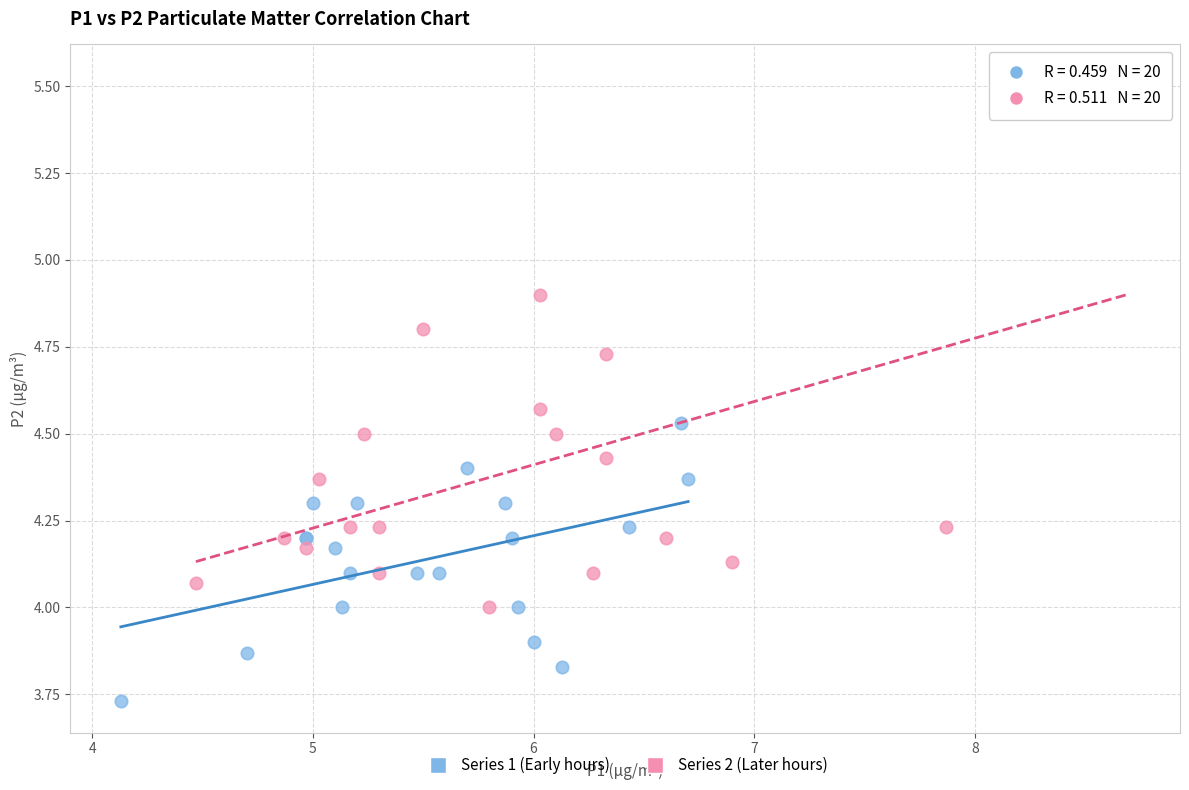

Which series has the largest Y range (max minus min)?

Series 2 (Later hours)